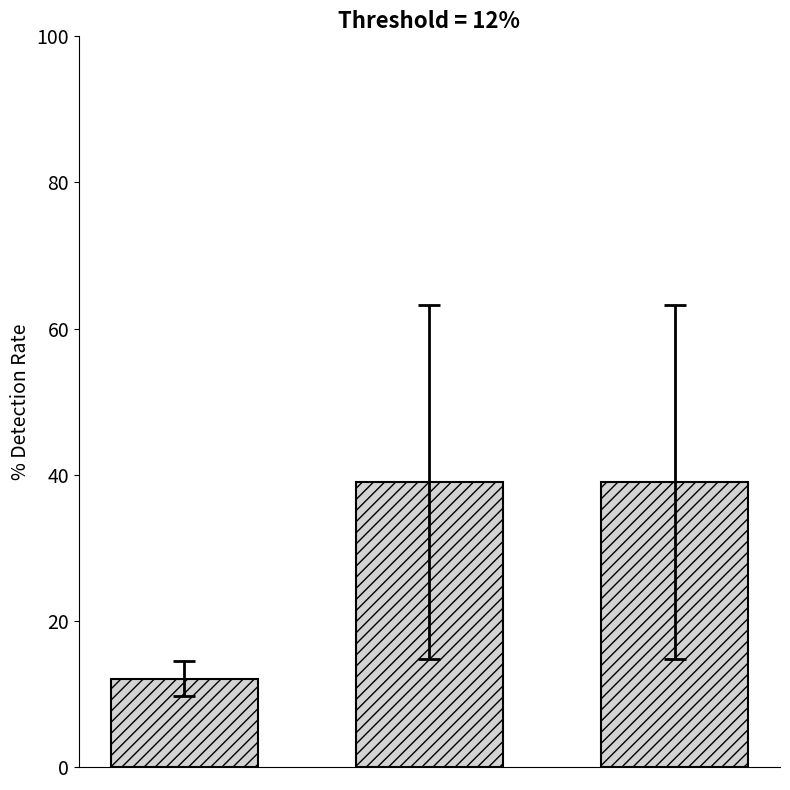

Reading left to right, extract all data points from this chart.

12.1	39.0	39.0